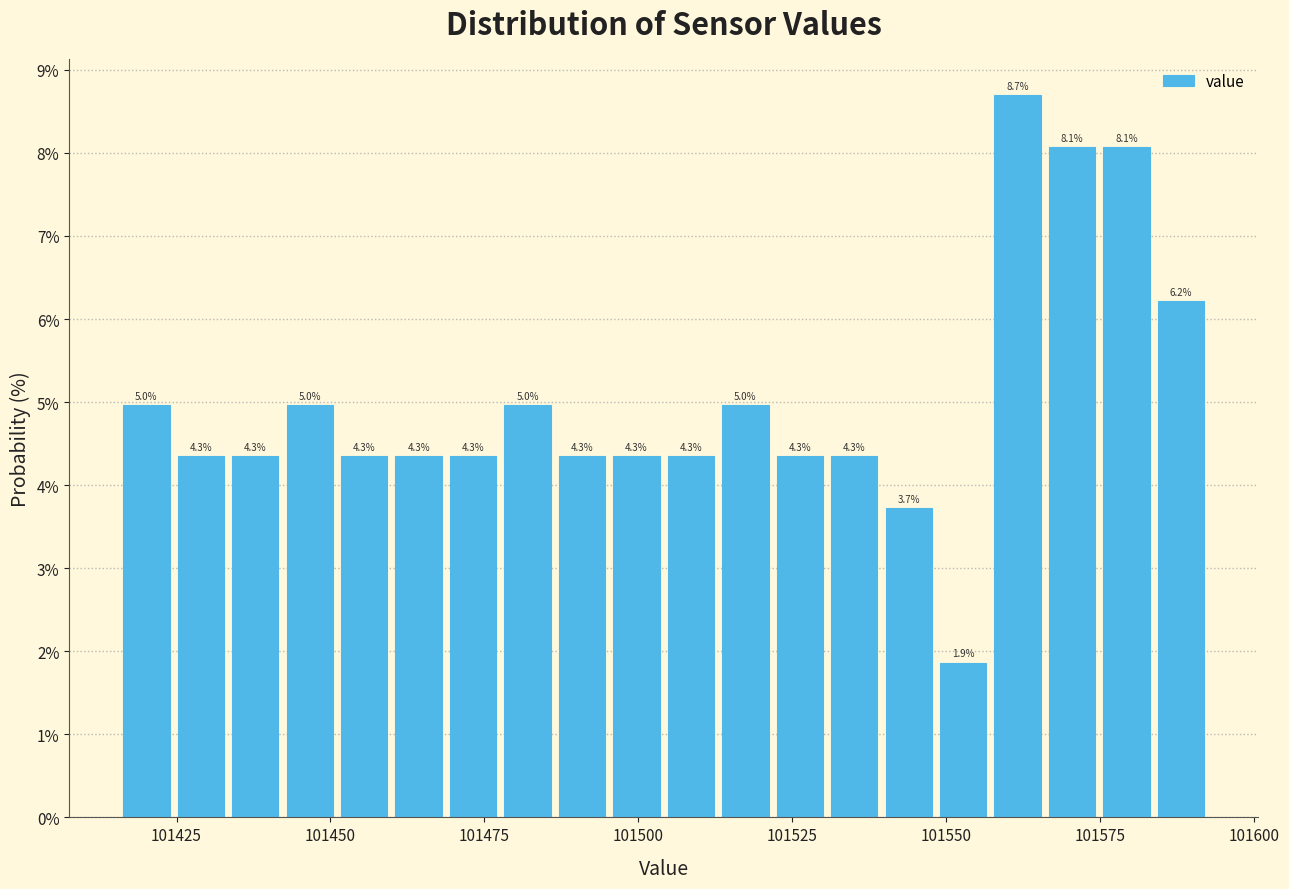

Around what value on the x-axis is the tallest bar? Give the approximate position of its centre, as read against the axis.

101560